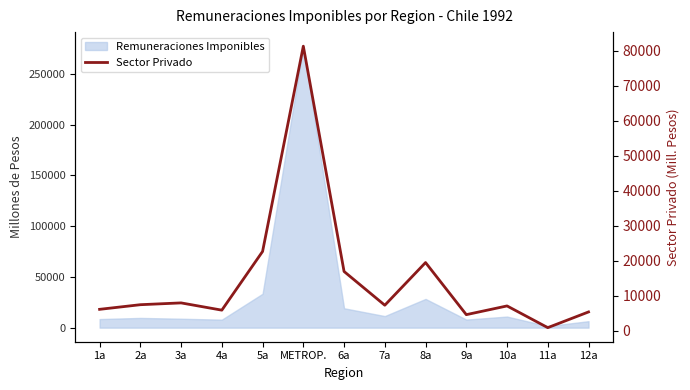

True or false: the data shows 7469 at 2a.

True